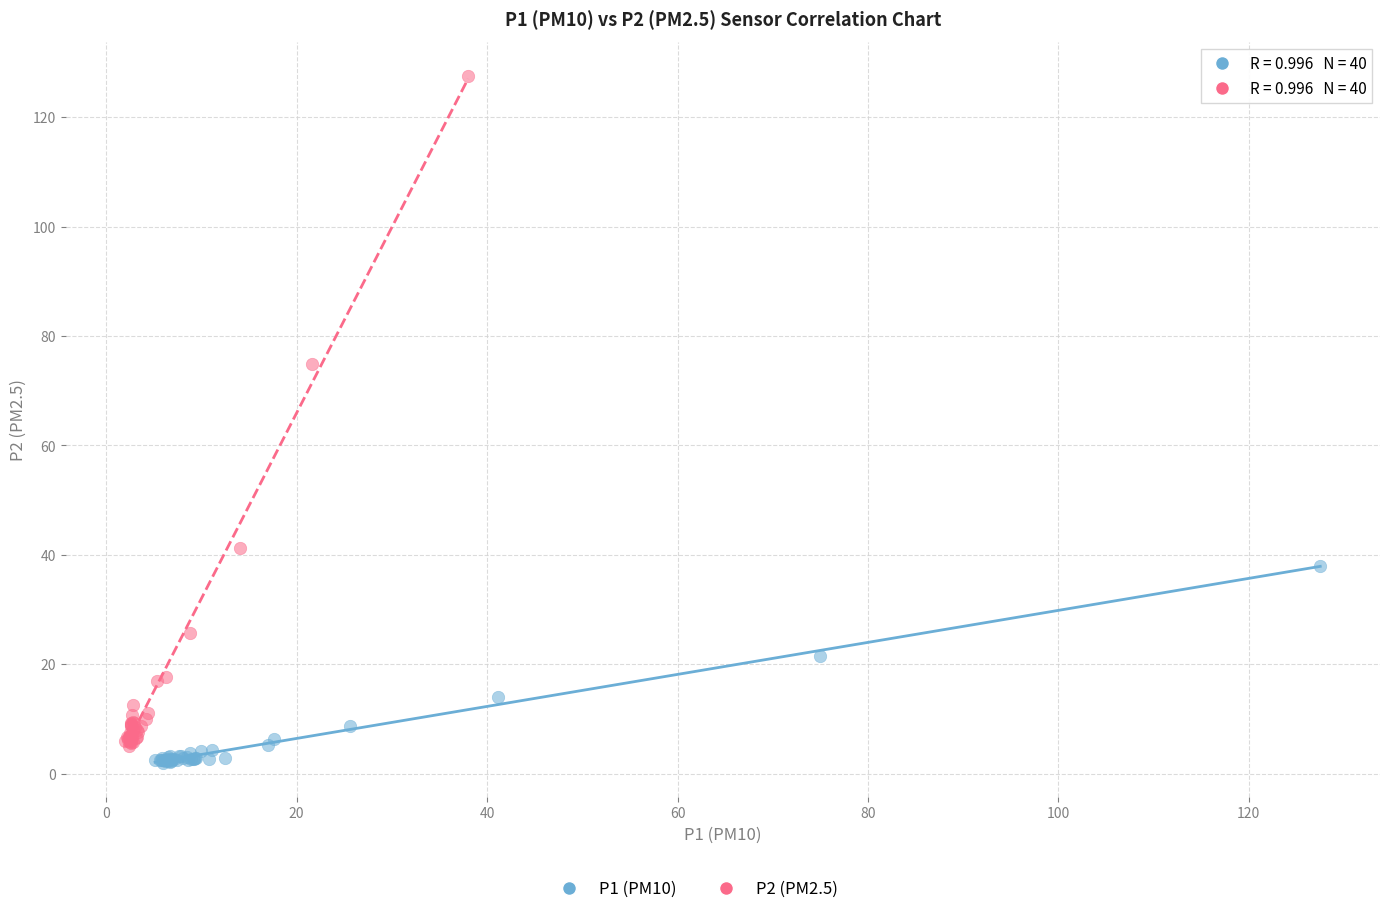

Which series has the largest Y range (max minus min)?

P2 (PM2.5)